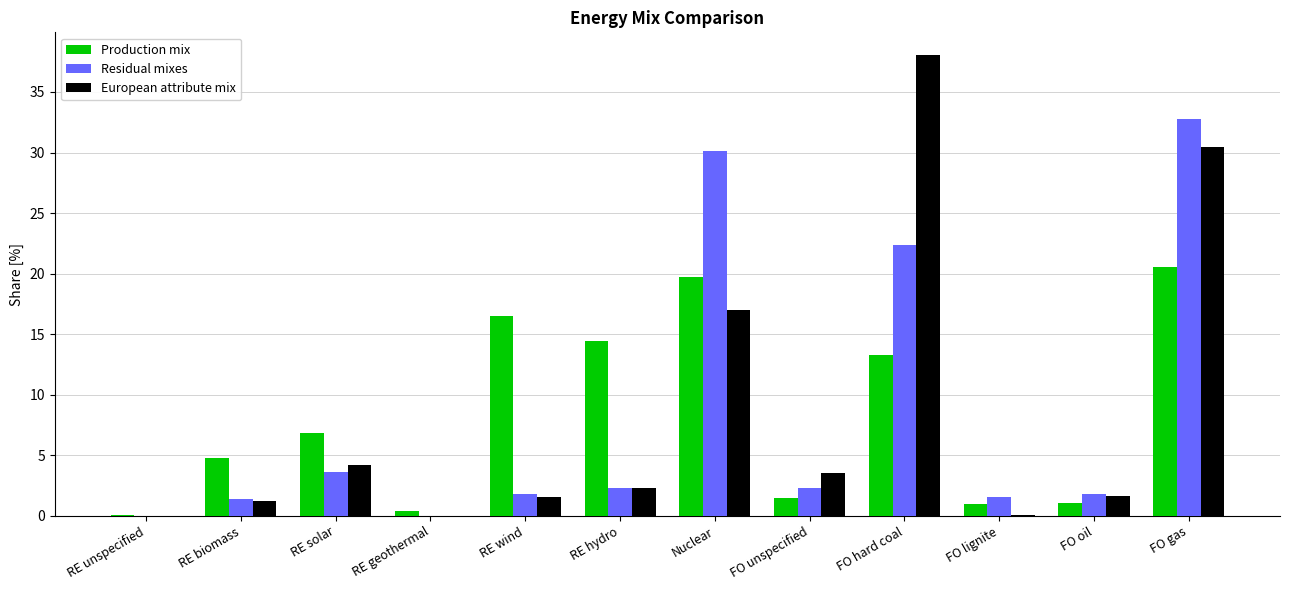

Between RE unspecified and FO hard coal, which series saw the biggest shift?

European attribute mix